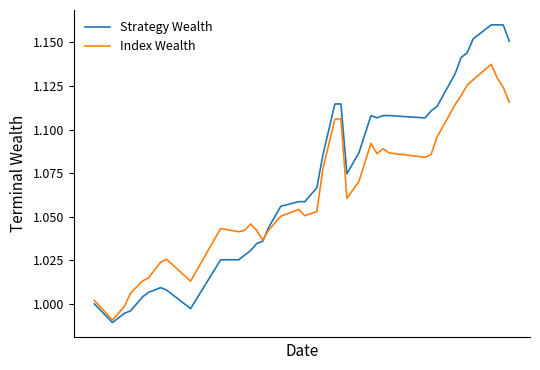

List the series in order of their peak value, lowest first.

Index Wealth, Strategy Wealth